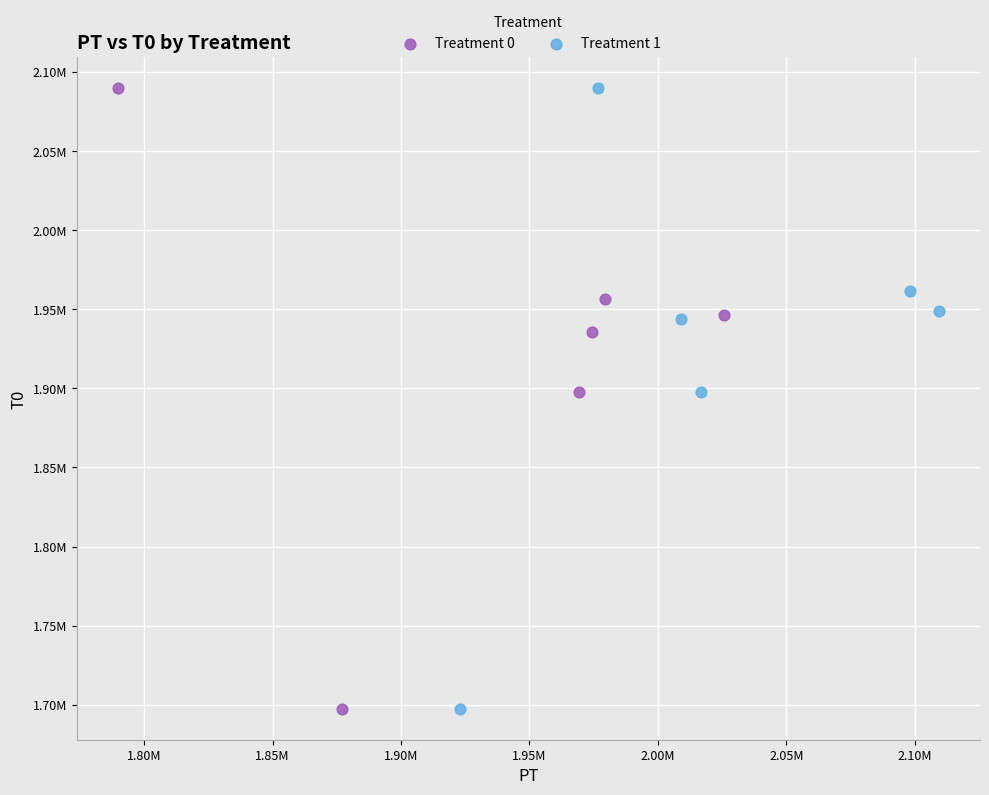

What are all the series names shown in the legend?

Treatment 0, Treatment 1